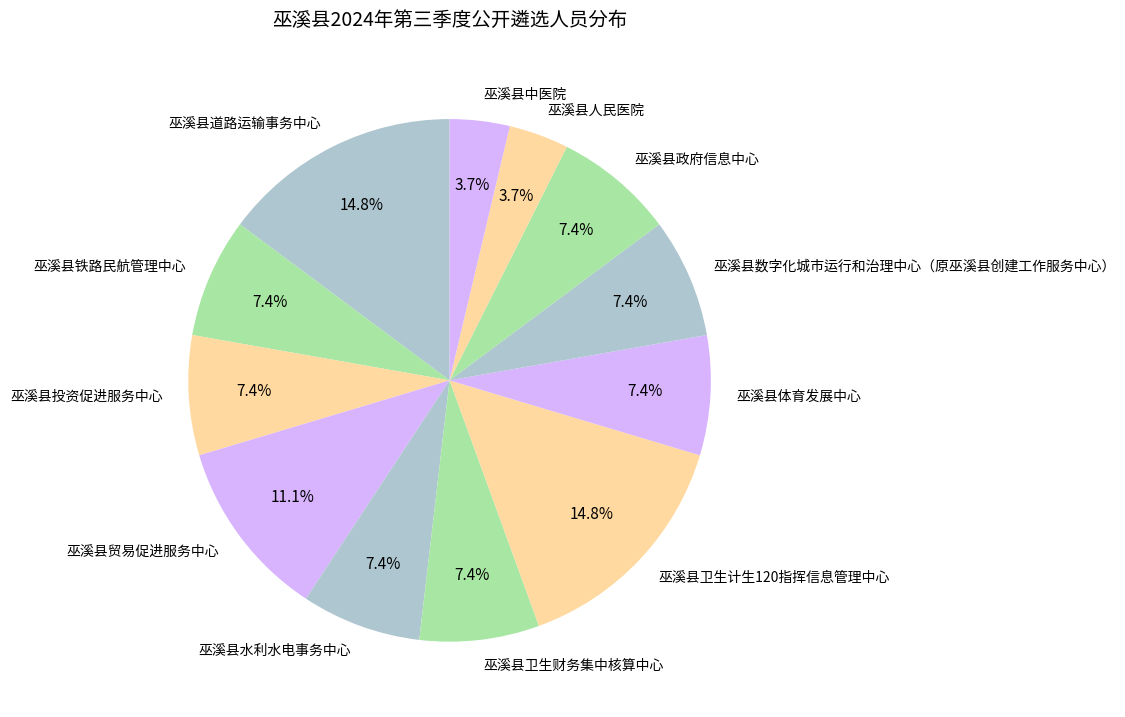

Does 巫溪县卫生财务集中核算中心 represent more than half of the total?

No